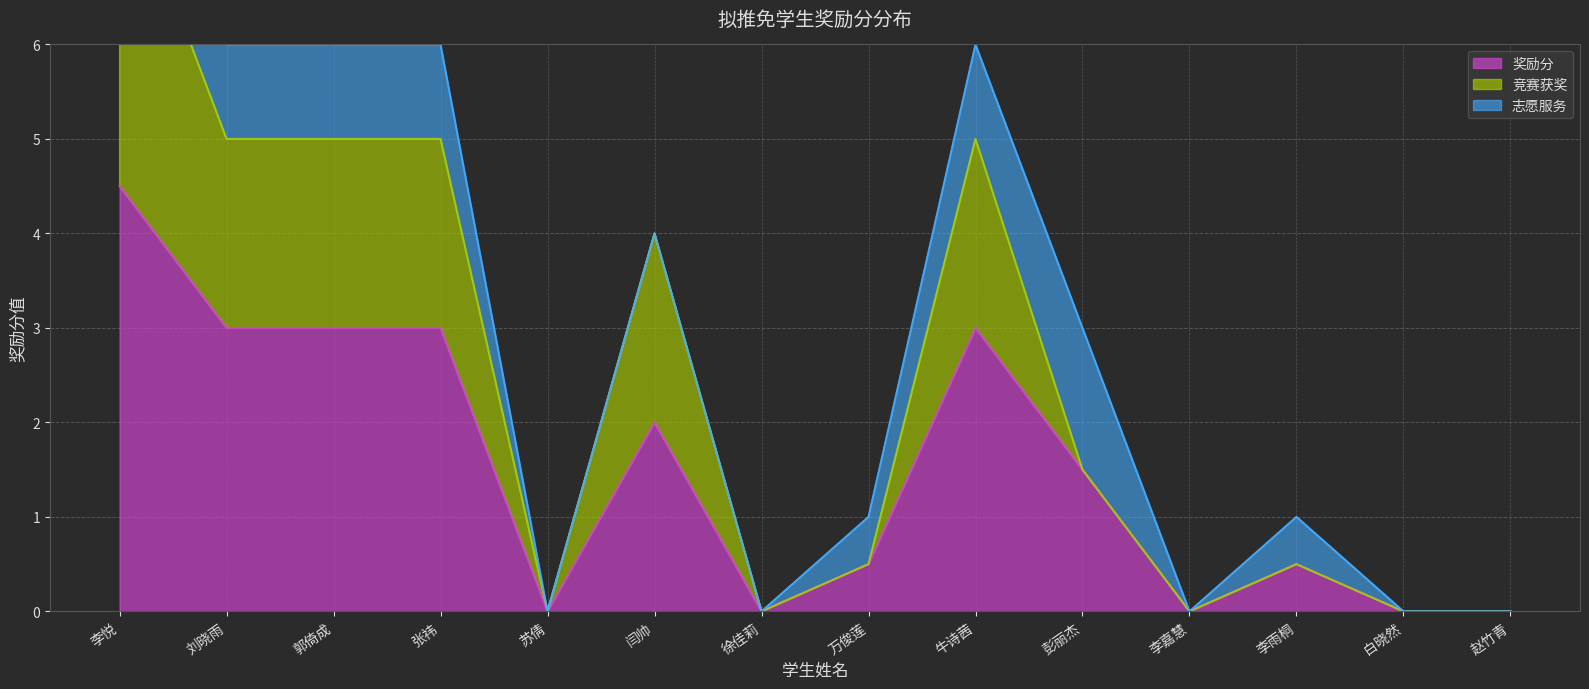

How many categories are shown in the chart?

14